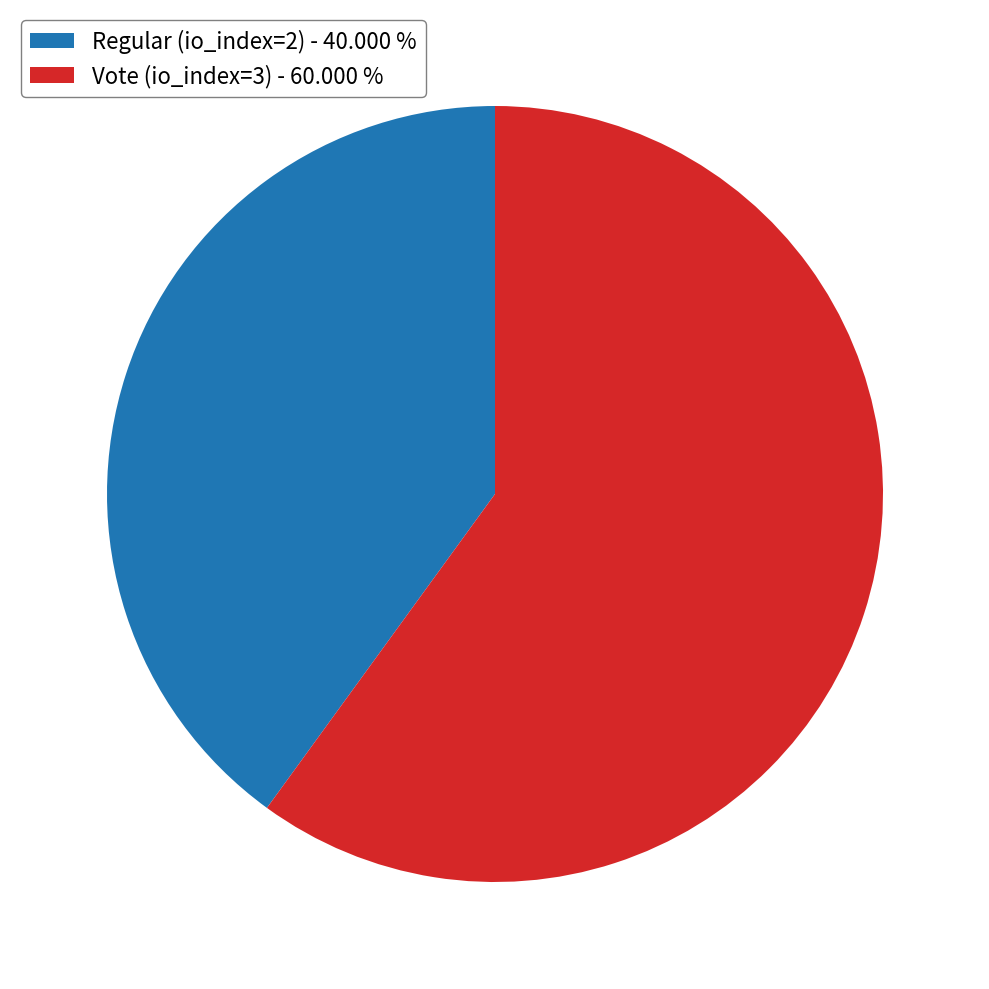

Which slice is the largest?

Vote (io_index=3)